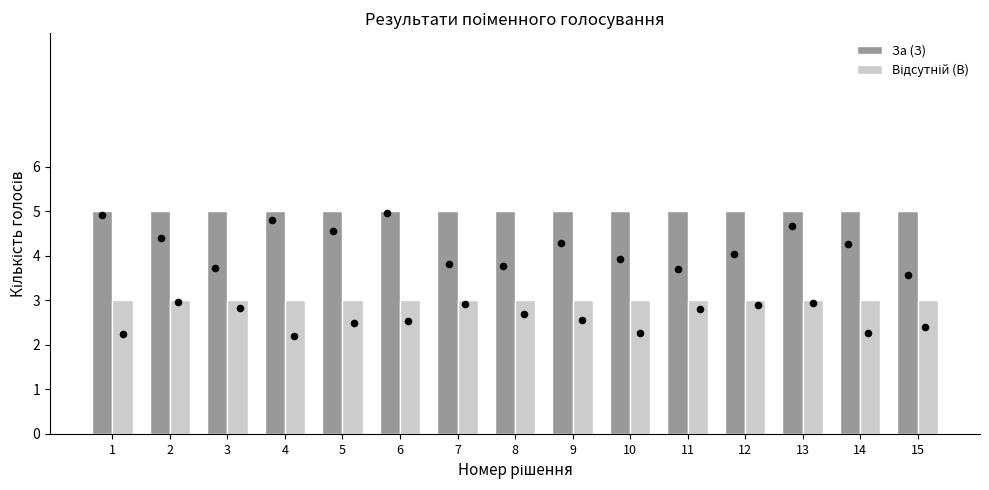

Which series reaches the maximum Y coordinate?

За (З)